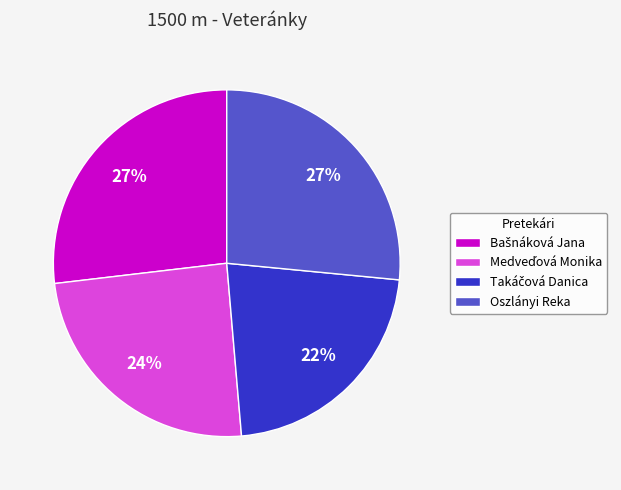

Count the number of slices in the pie.

4